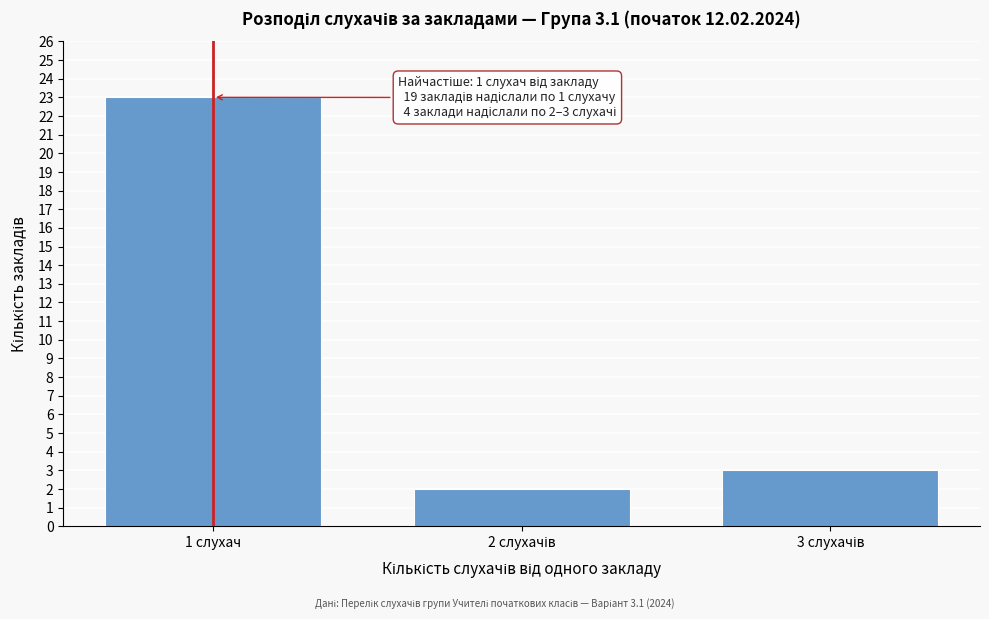

Reading right to left, list all the values displayed in this chart.

3	2	23